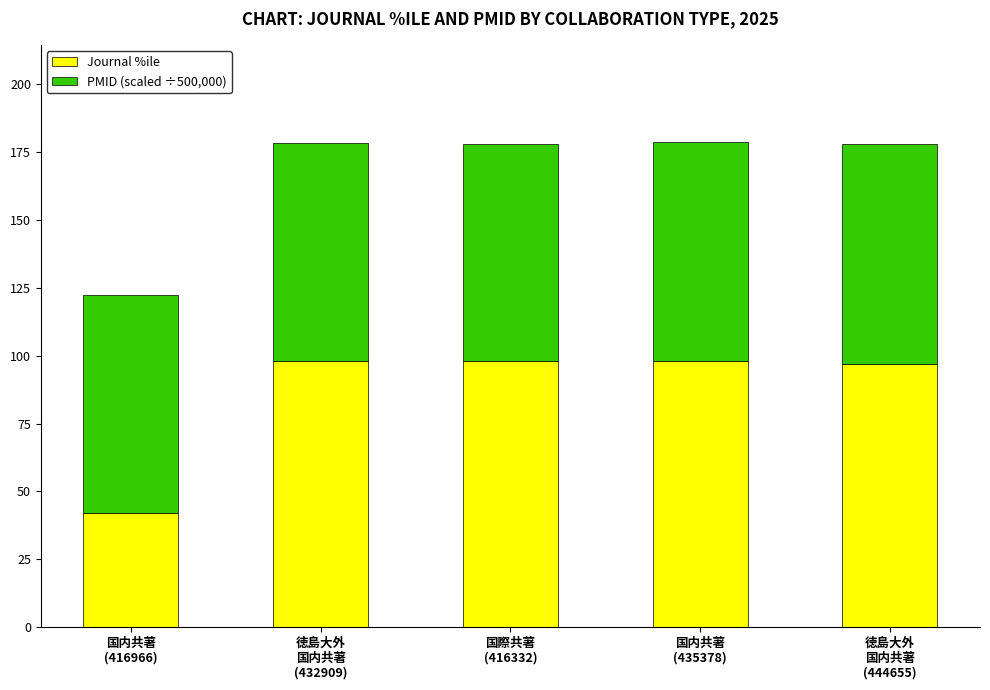

What is the average value of the Journal %ile series?

86.6